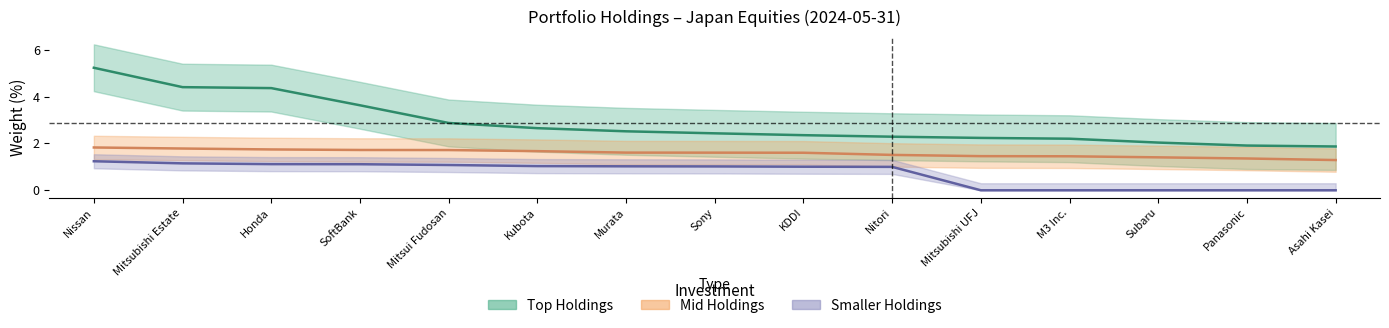

What position from the right is Subaru?

3